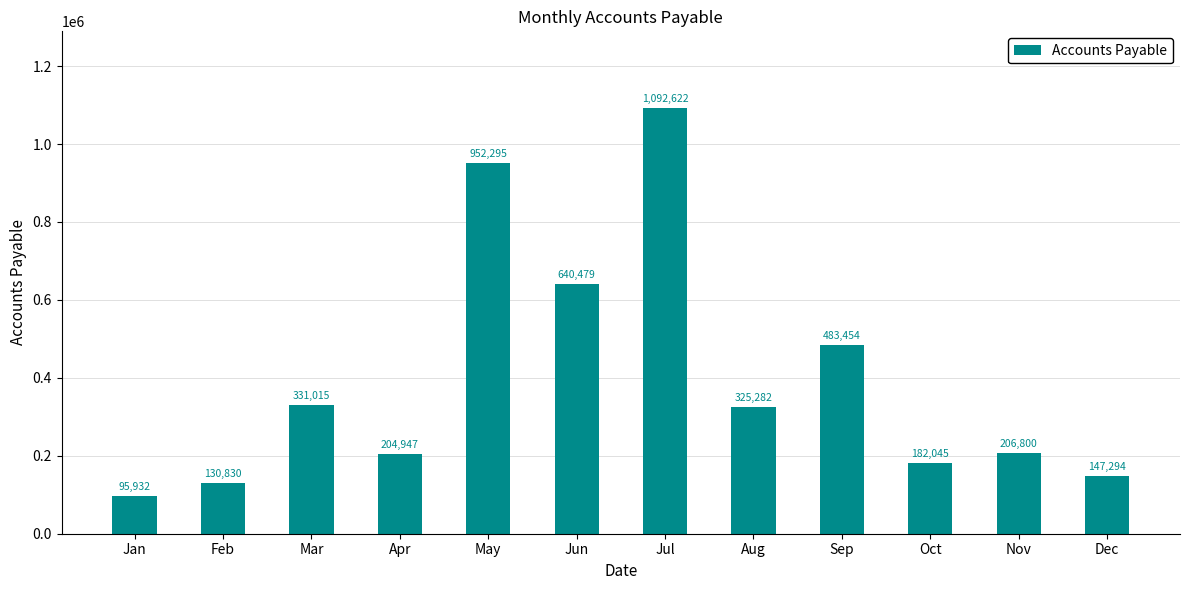

List the labels in order of value, smallest first.

Jan, Feb, Dec, Oct, Apr, Nov, Aug, Mar, Sep, Jun, May, Jul